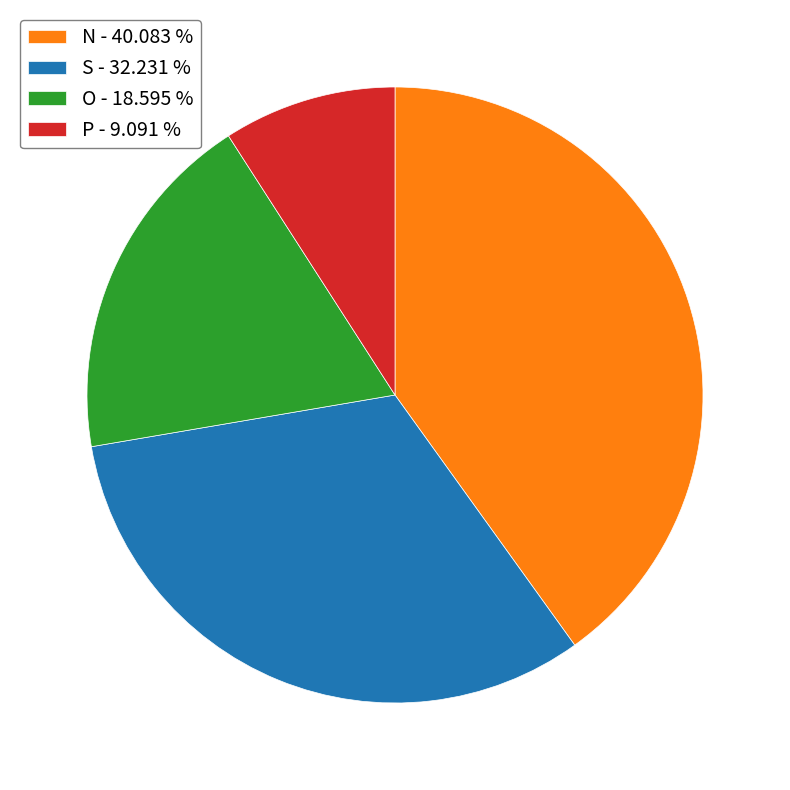

Is there any slice that represents more than half of the pie?

No